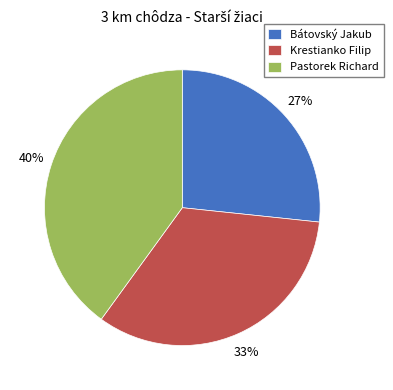

Which has a higher value, Bátovský Jakub or Krestianko Filip?

Krestianko Filip